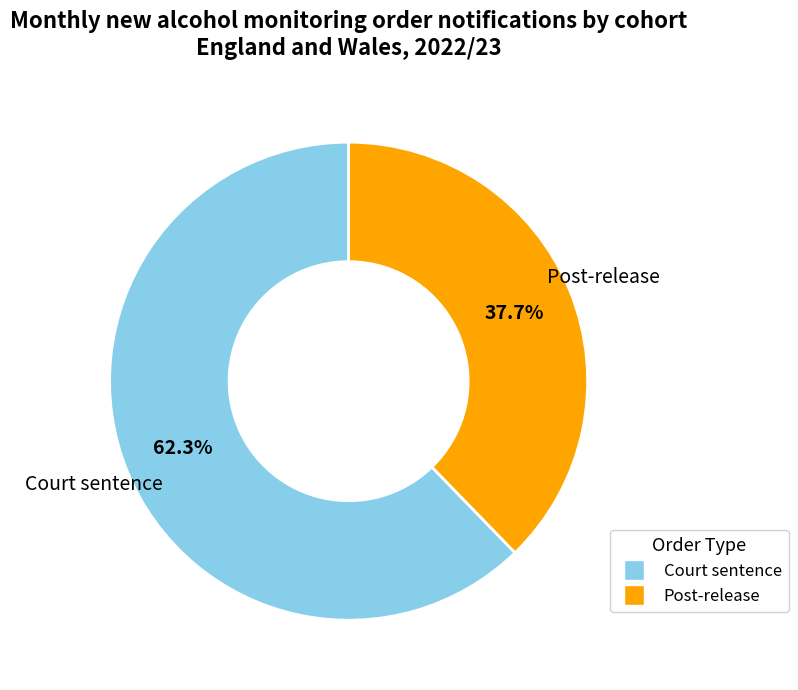

Between Post-release and Court sentence, which is larger?

Court sentence